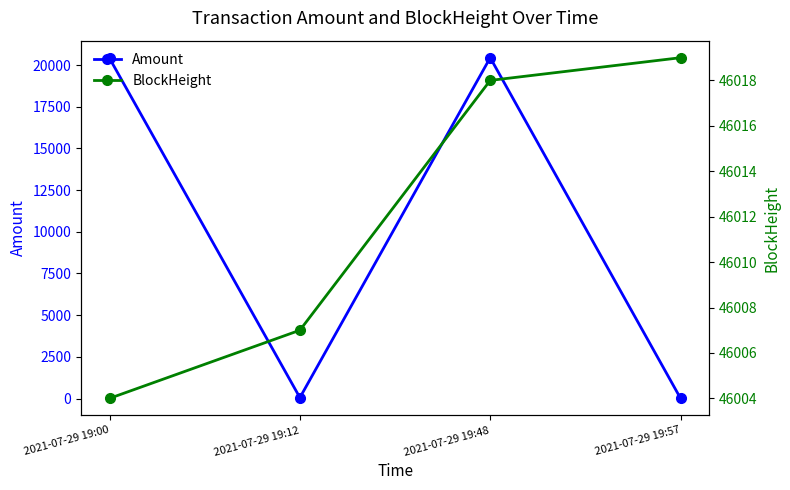

Which has a higher value, 2021-07-29 19:12 or 2021-07-29 19:57?

2021-07-29 19:12